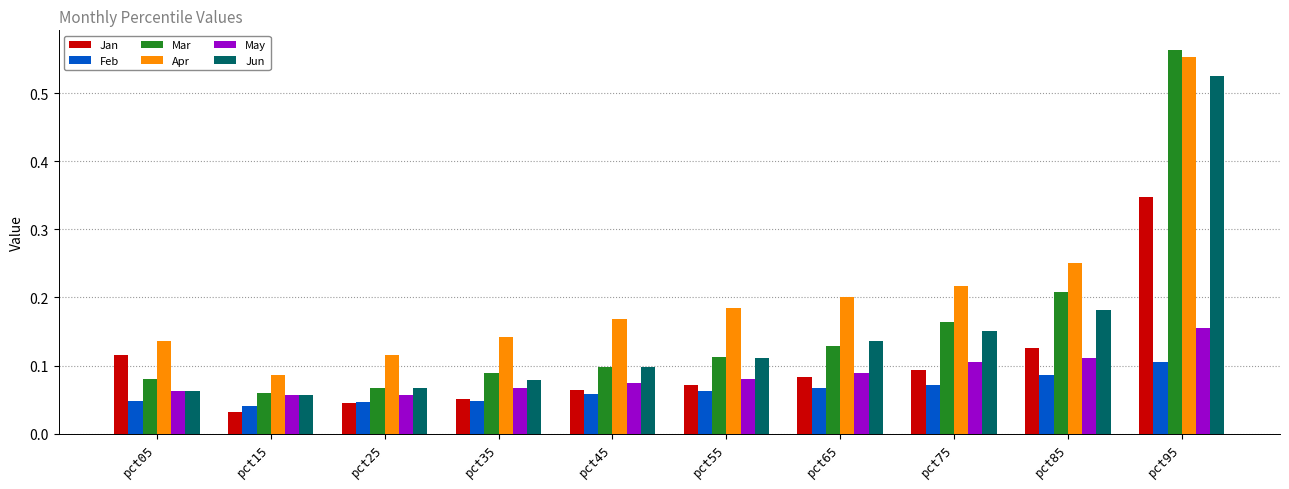

Count the Feb values in the range 0 to 1.

10